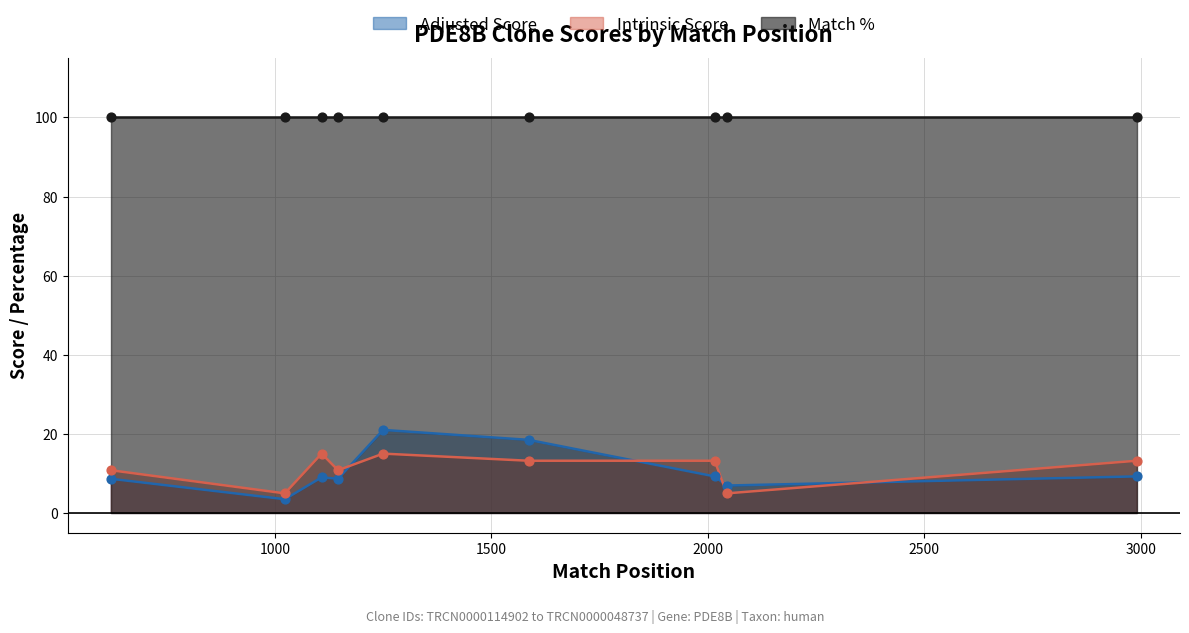

At how many categories does at least one series exceed 60?

9